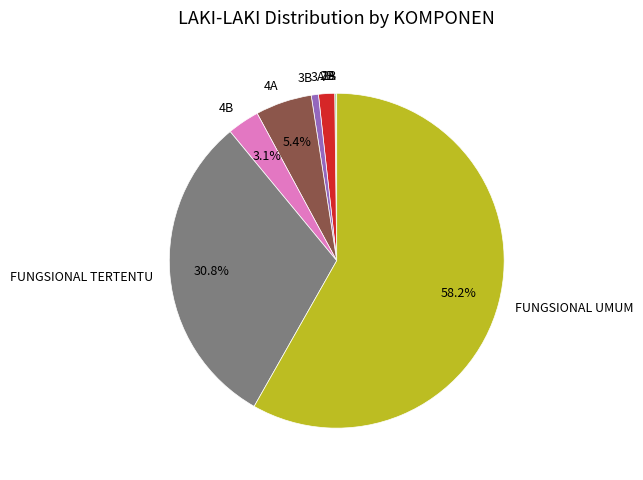

To the nearest percent, what portion does FUNGSIONAL TERTENTU represent?

31%